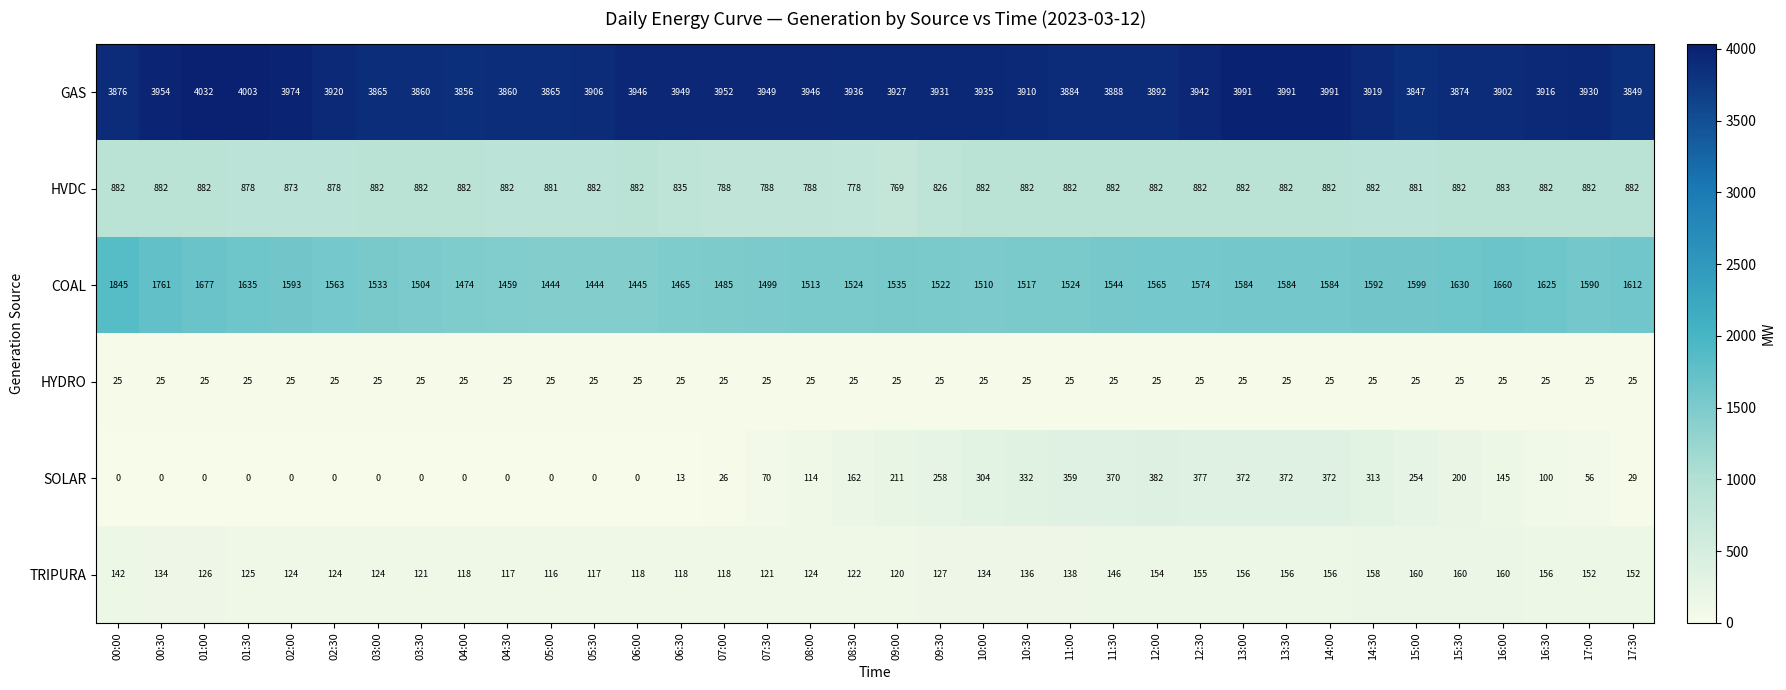

What is the total value across all series at 12:30?

6955